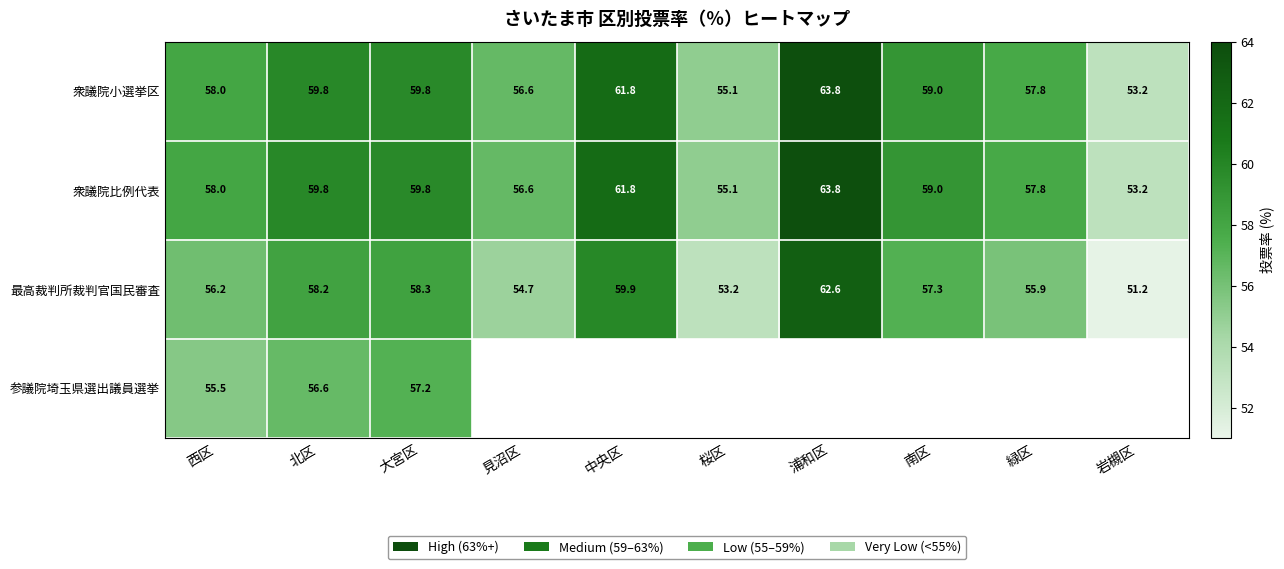

What is the sum of the 衆議院小選挙区 values at 中央区 and 浦和区?

125.6